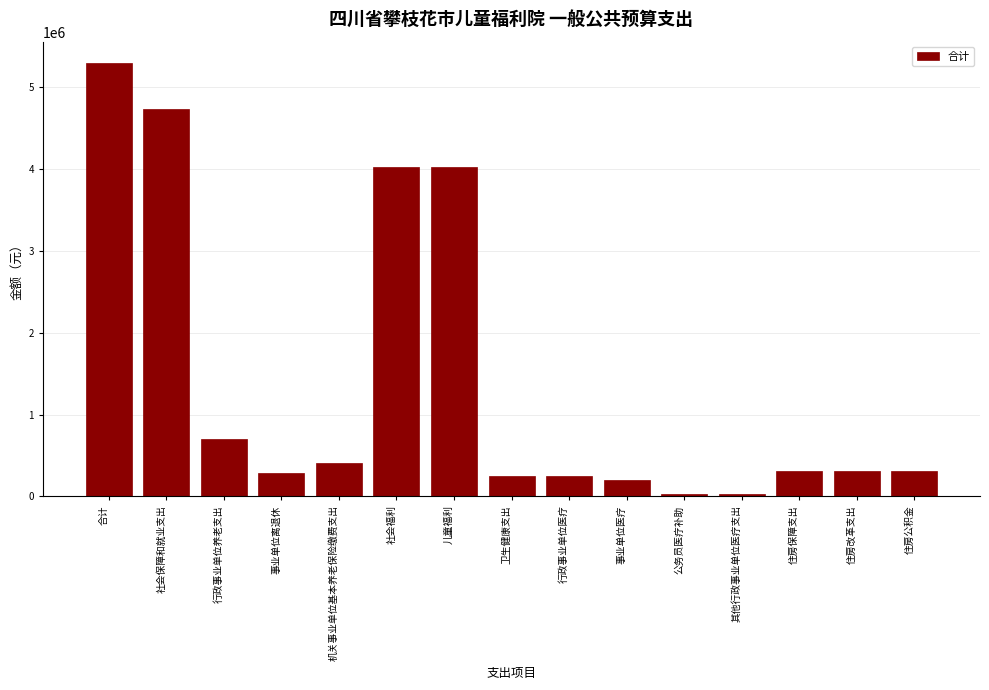

What is the difference between the maximum and second lowest values?

5264377.0